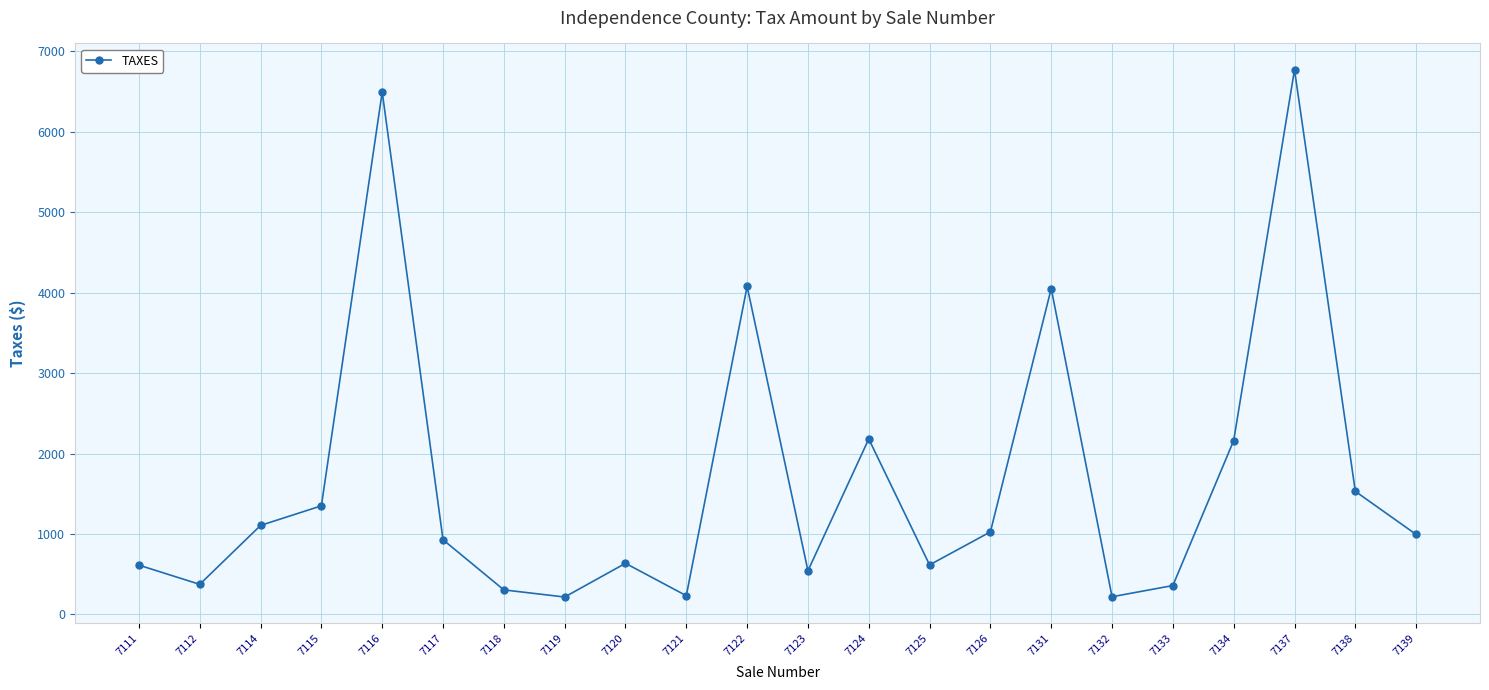

True or false: the data shows 130.4 at 7111.

False